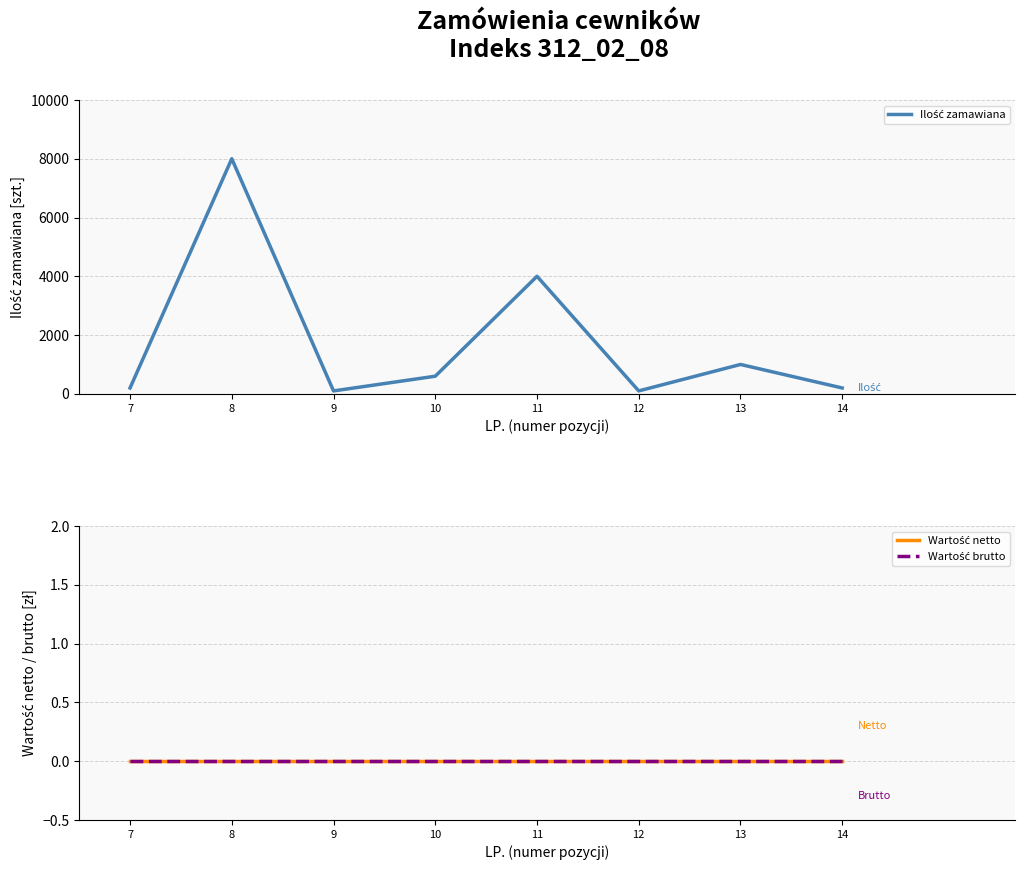

Which label corresponds to the smallest value in the chart?

7